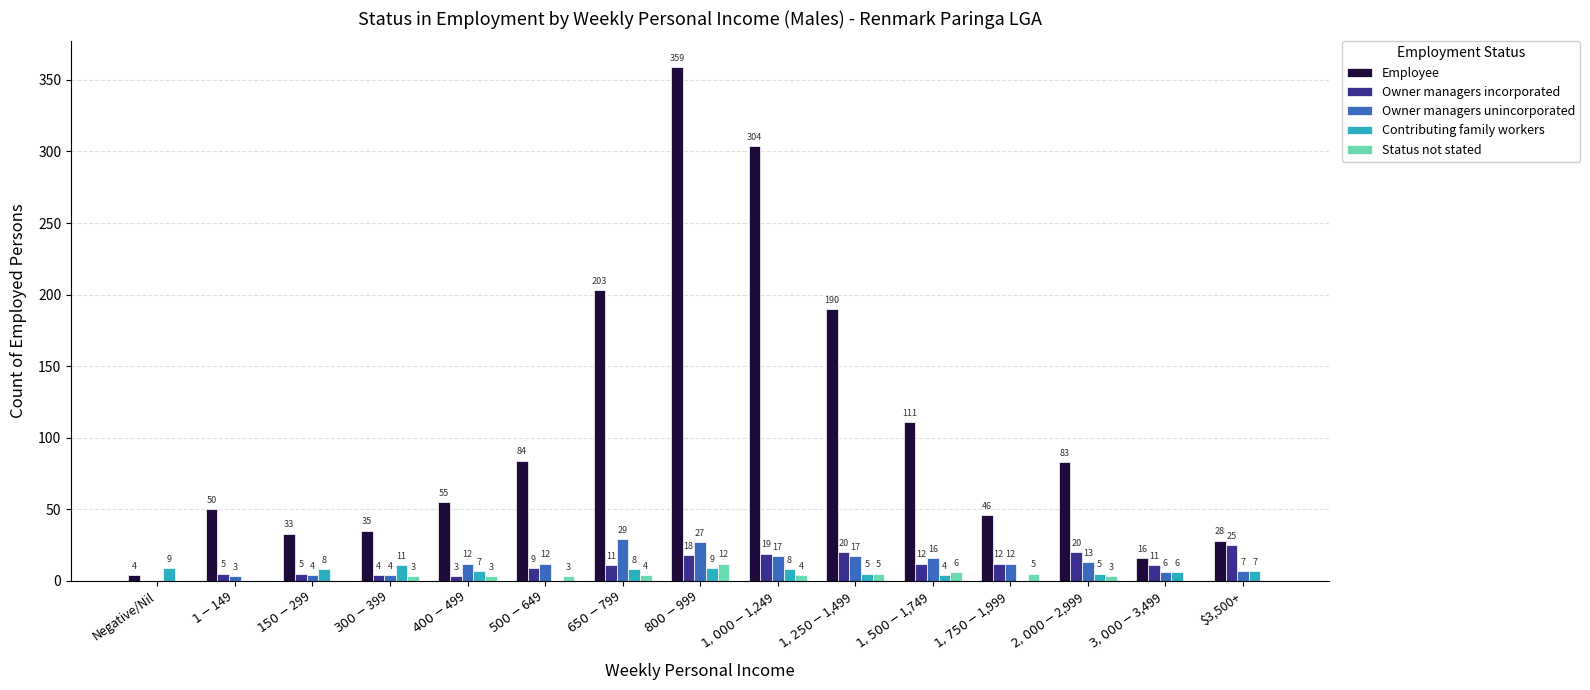

What is the maximum value shown in the chart?

359